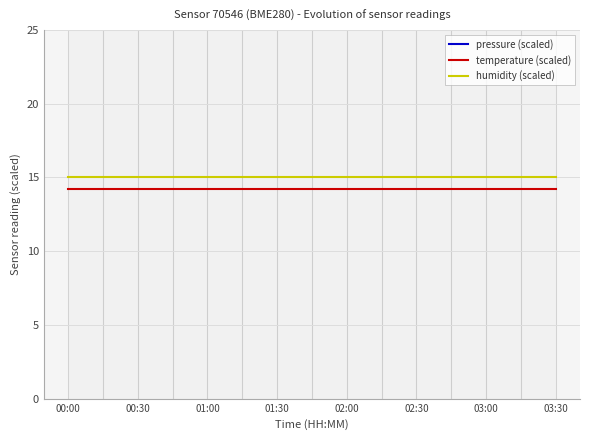

What is the value of the temperature (scaled) point at the 1st from the left?

14.2